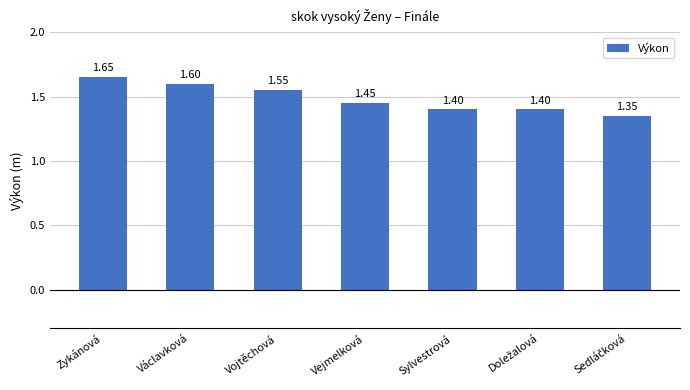

The chart shows a value of 2.8 at Zykánová. True or false?

False